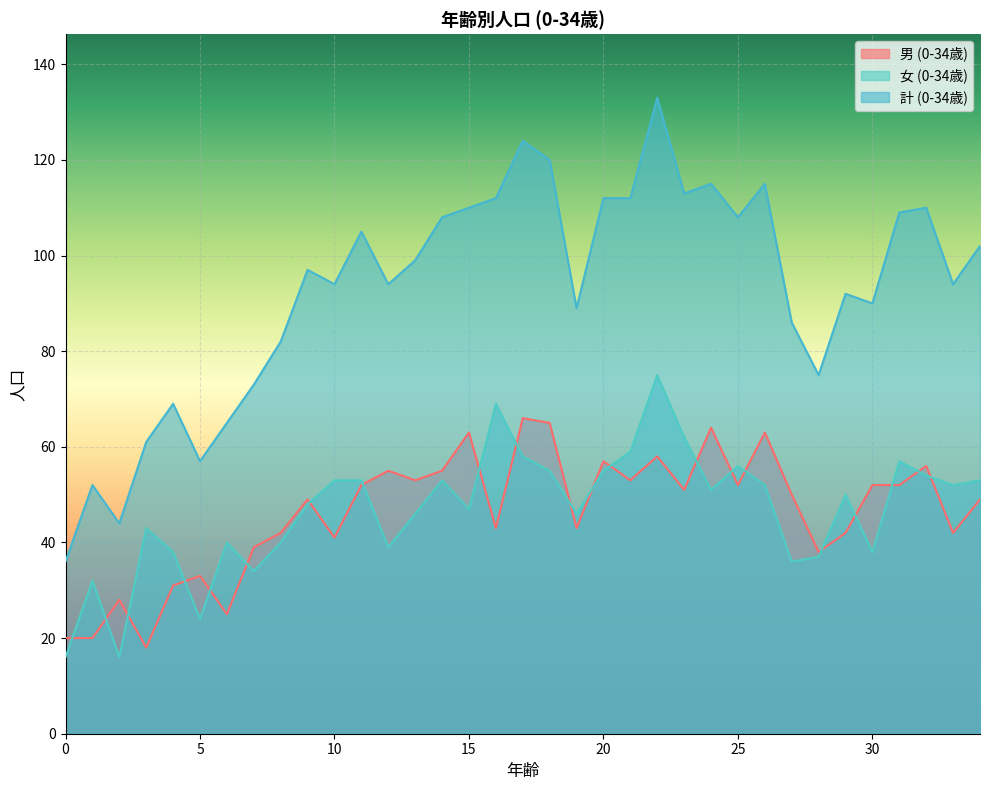

What are all the series names shown in the legend?

男 (0-34歳), 女 (0-34歳), 計 (0-34歳)